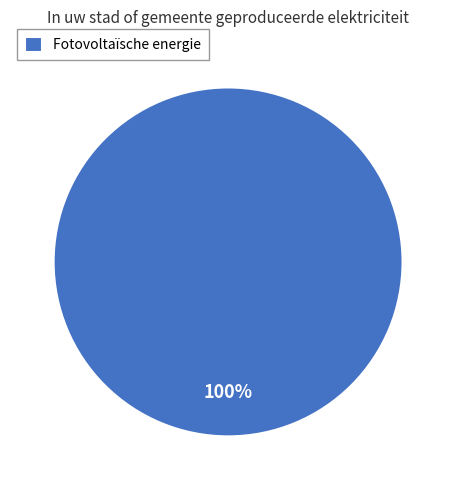

What is the majority slice?

Fotovoltaïsche energie